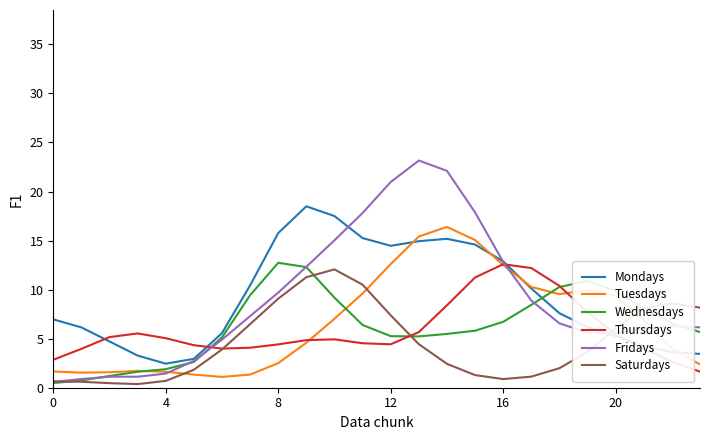

True or false: Tuesdays has more than 1 interior local peaks.

True